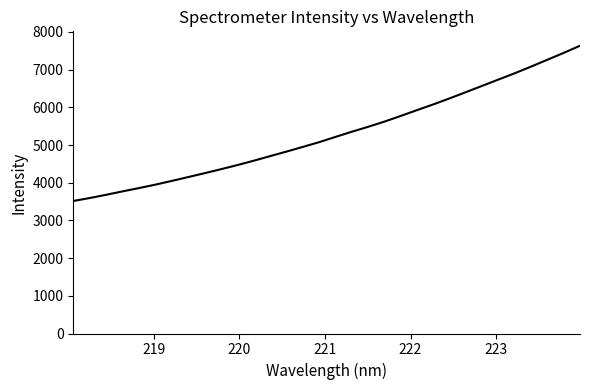

What is the maximum value shown in the chart?

7633.8